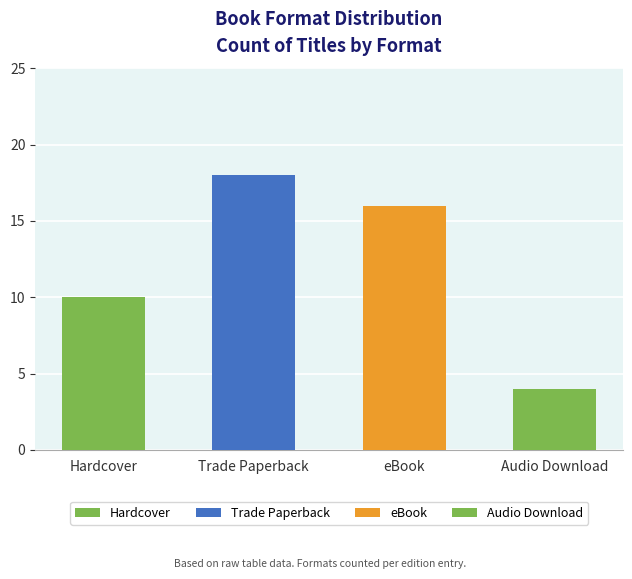

Approximately how many times larger is the value at Trade Paperback compared to Audio Download?

4.5